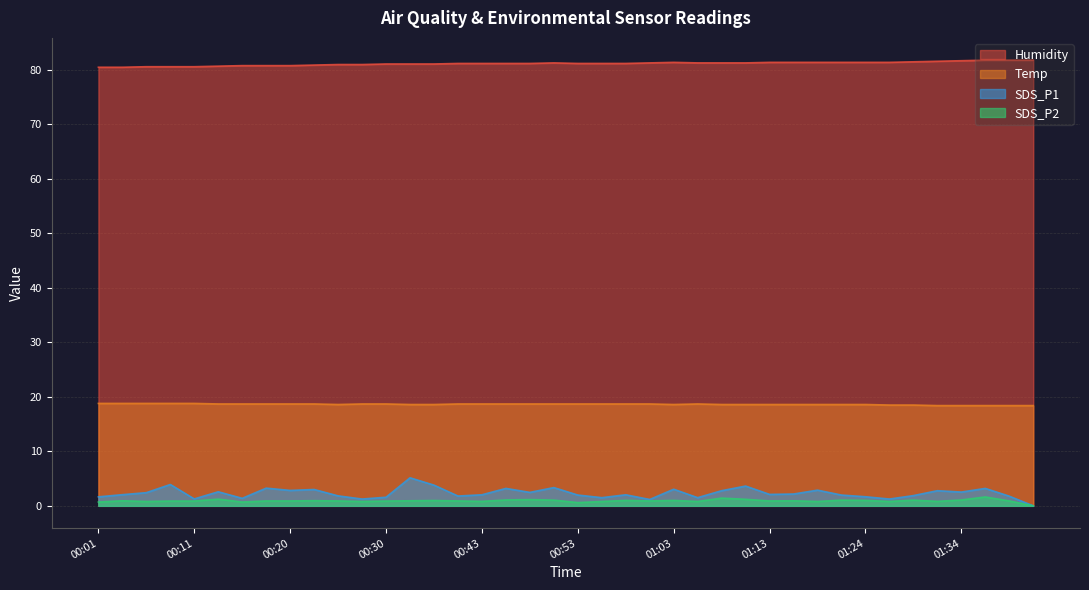

At which label does Temp reach its peak?

00:01